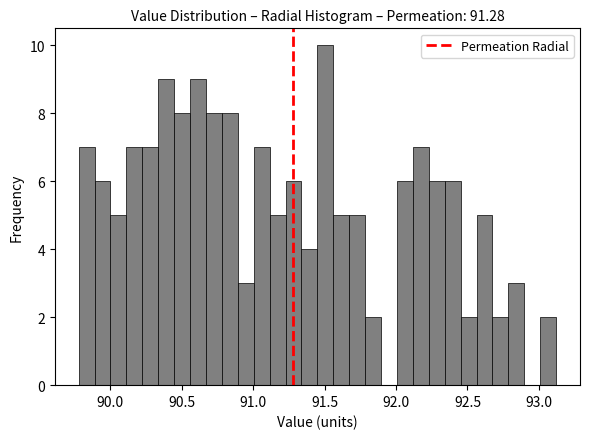

Read against the x-axis, roughly where is the centre of the tallest bar?

91.50